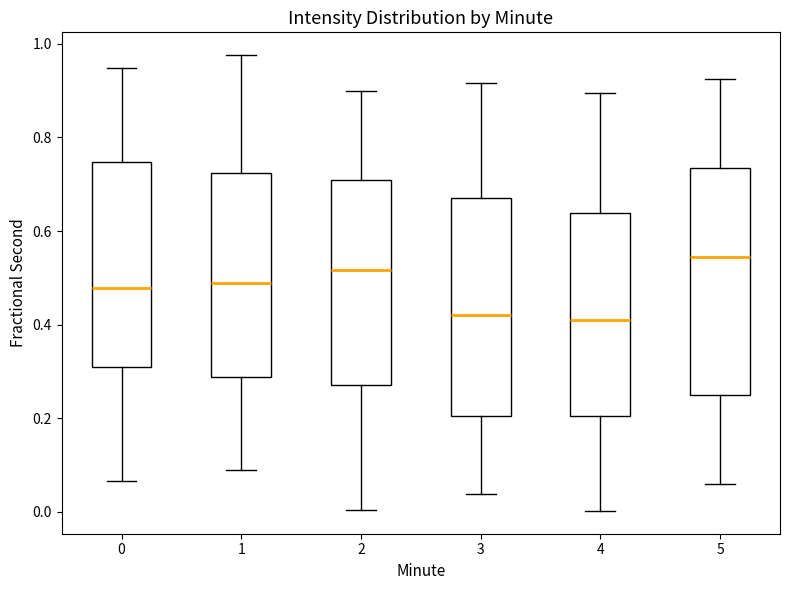

Reading left to right, transcribe this box plot: for each box, give where its median line is, the range the box spans, and where its two whiskers end, as read against the y-axis. The values are not printed on the chart, so give them approximately, as read against the axis.

0: median 0.48, box 0.30 to 0.74, whiskers 0.06 to 0.94
1: median 0.50, box 0.28 to 0.72, whiskers 0.08 to 0.98
2: median 0.52, box 0.28 to 0.70, whiskers 0.00 to 0.90
3: median 0.42, box 0.20 to 0.68, whiskers 0.04 to 0.92
4: median 0.40, box 0.20 to 0.64, whiskers 0.00 to 0.90
5: median 0.54, box 0.24 to 0.74, whiskers 0.06 to 0.92